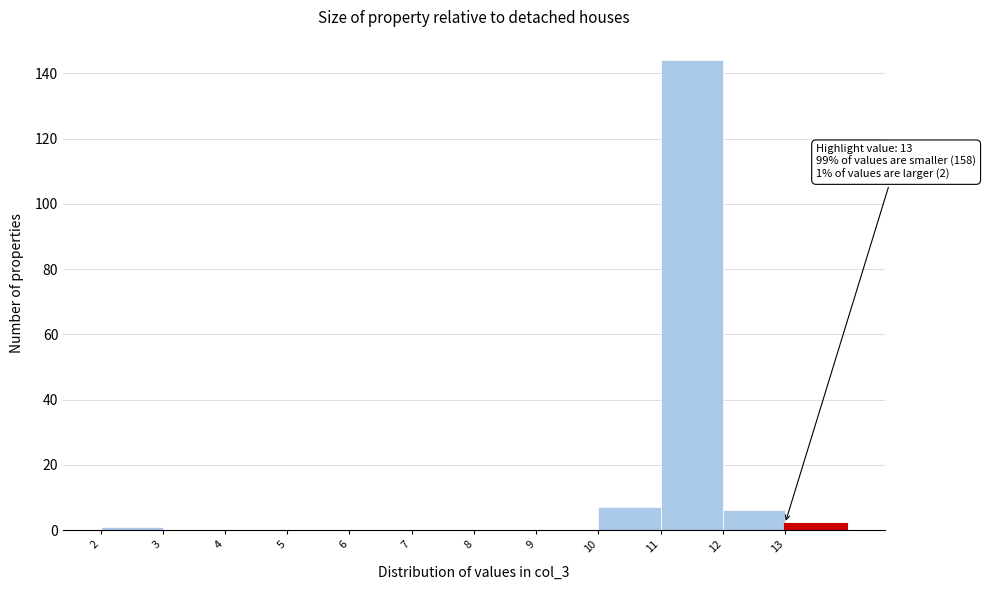

Over which range of the x-axis is the bar tallest?

11 to 12